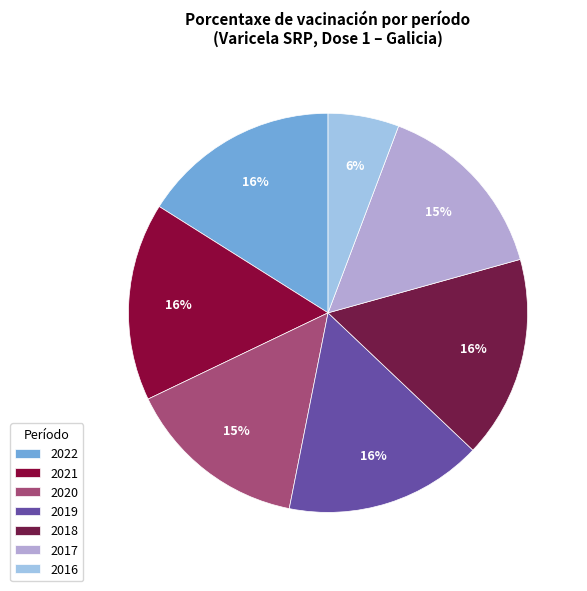

To the nearest percent, what percentage of the pie is 2020?

15%